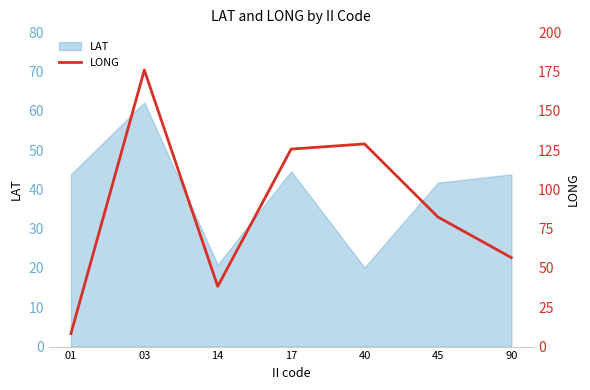

The value at 17 is 125.6. True or false?

True